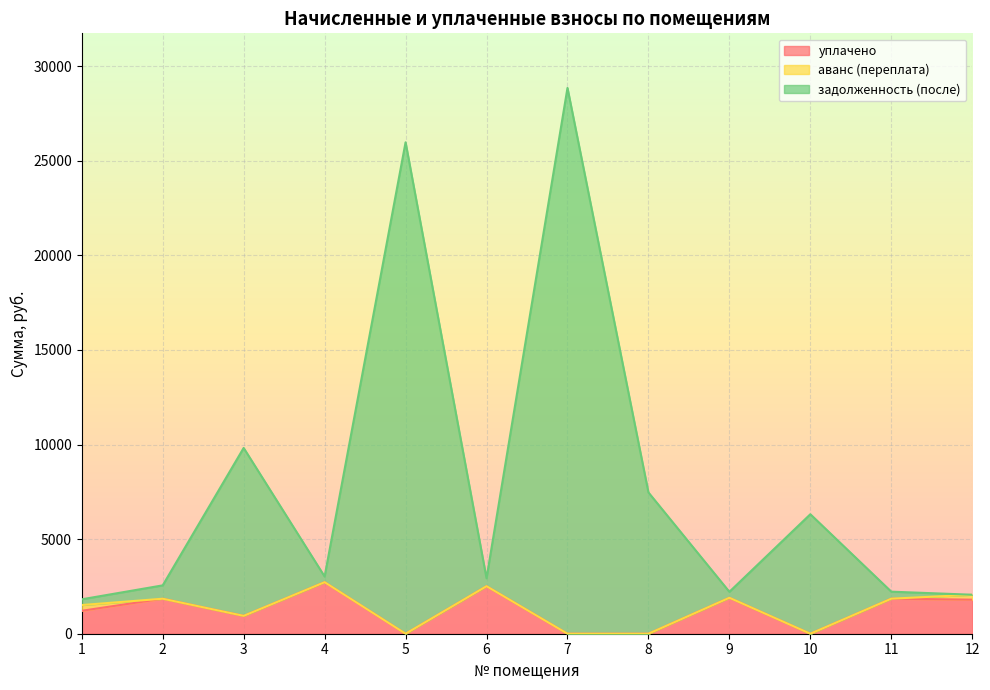

True or false: задолженность (после) has more than 2 interior local peaks.

True